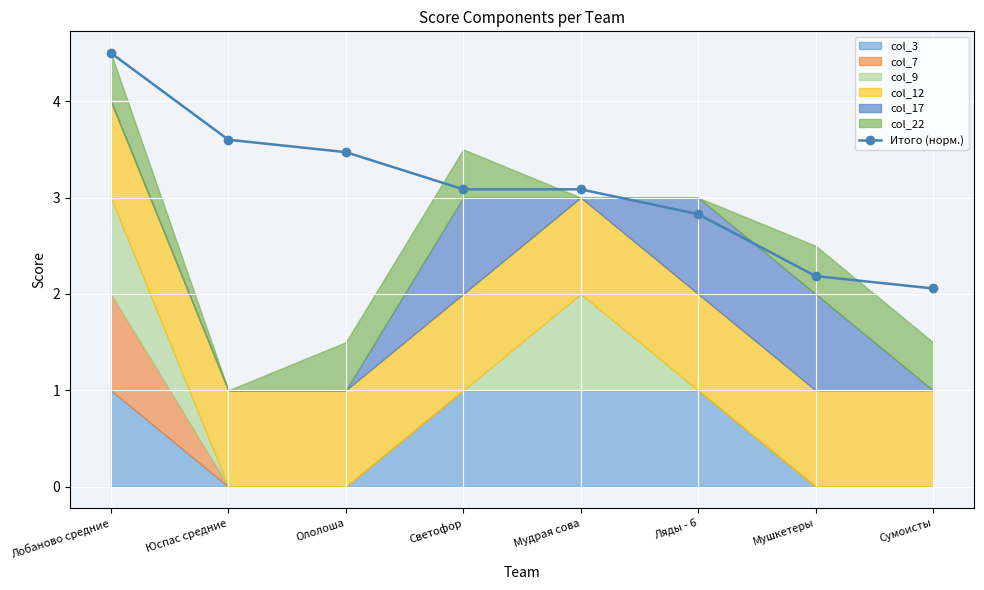

Is it true that the value at Мушкетеры is 2.2?

True